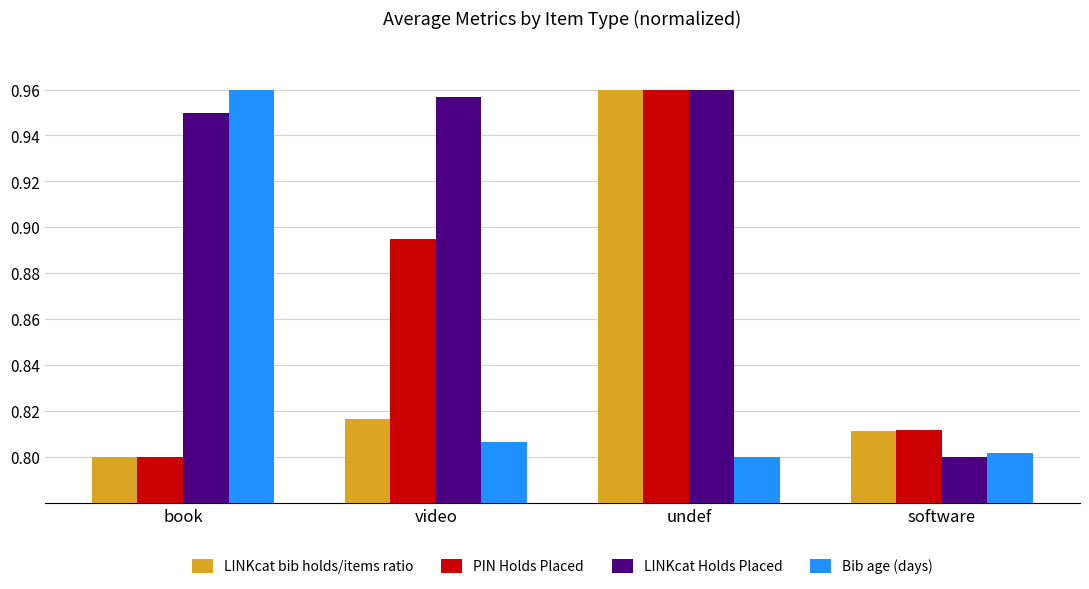

What position from the right is video?

3